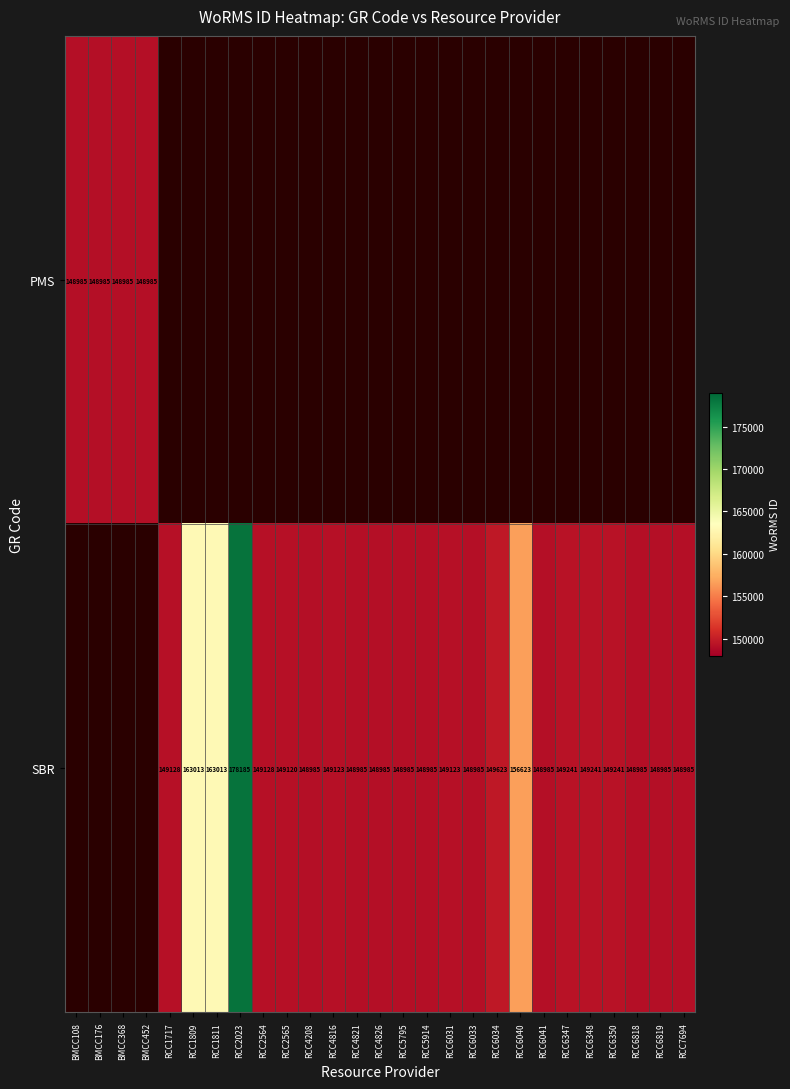

Between RCC6031 and RCC6348, which is larger?

RCC6348